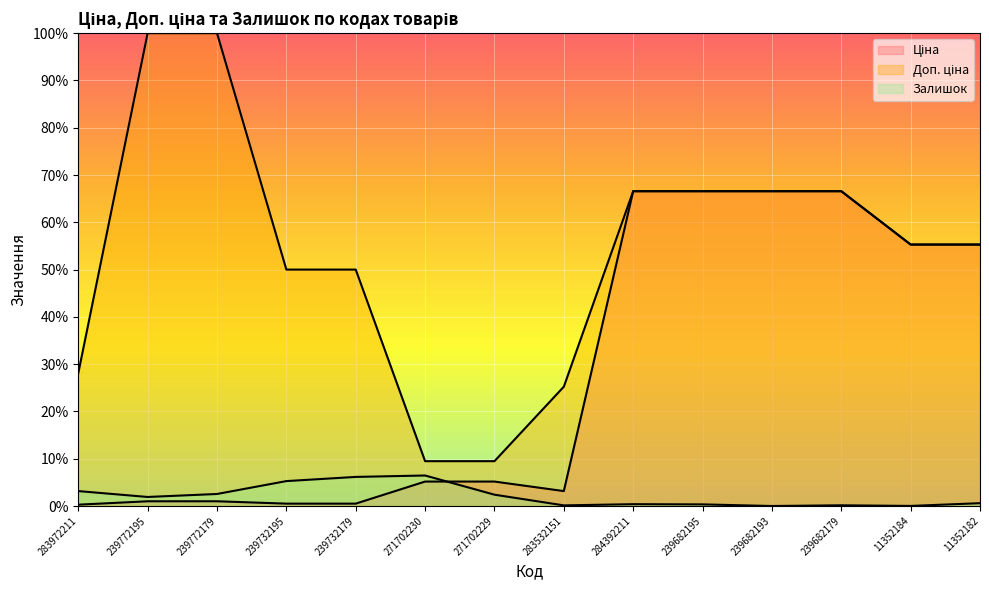

What is the label of the 5th point from the right?

239682195